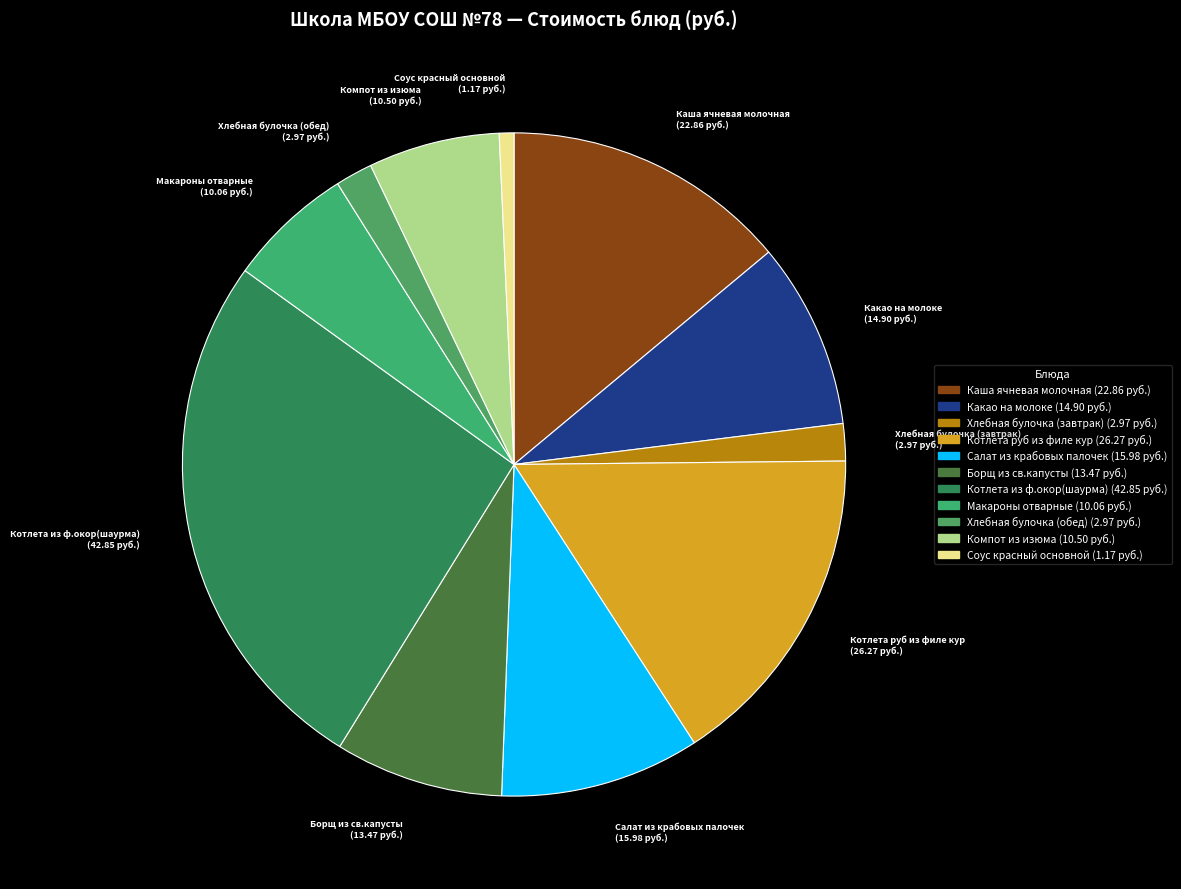

How many slices are in this pie chart?

11